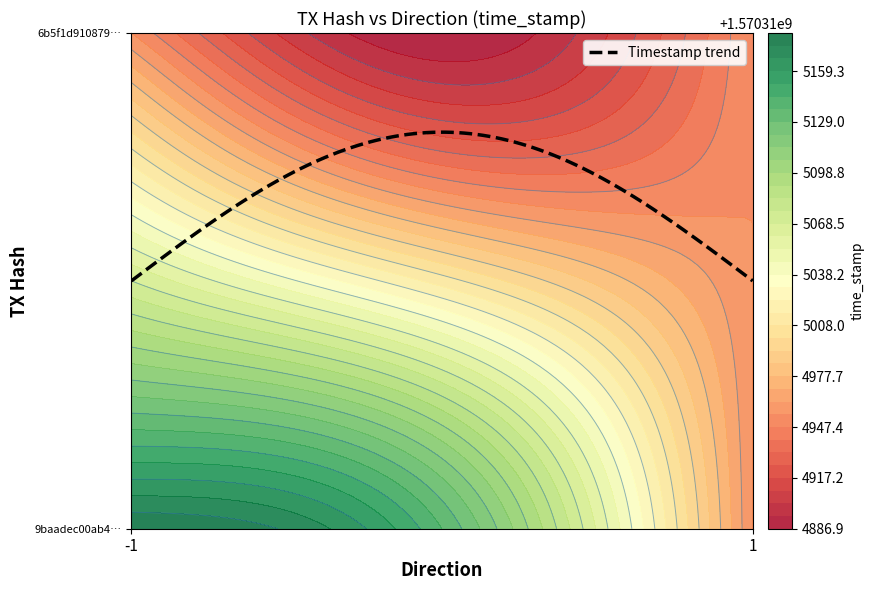

Rank the series at time_stamp from lowest to highest value.

6b5f1d9108798183bd444fefb522b66914c2470, 9baadec00ab4fe504f4fd2f01313b6496a97063